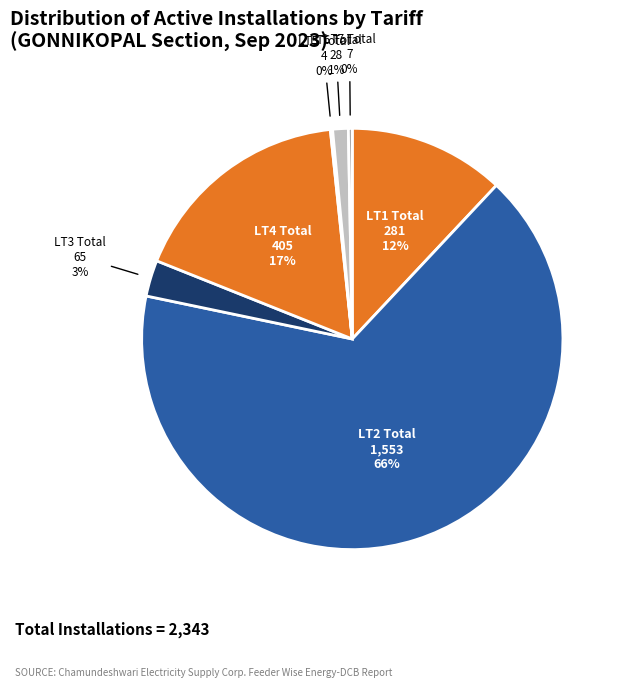

Approximately how many times larger is the value at LT4 Total compared to LT7 Total?

57.9